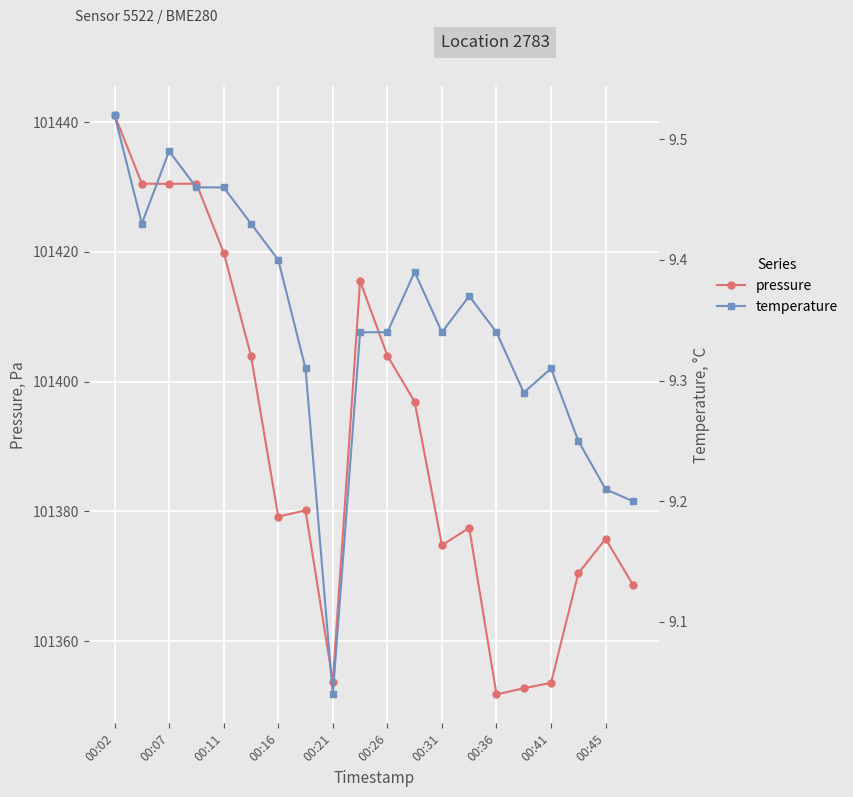

Which category has the highest value in the pressure series?

00:02